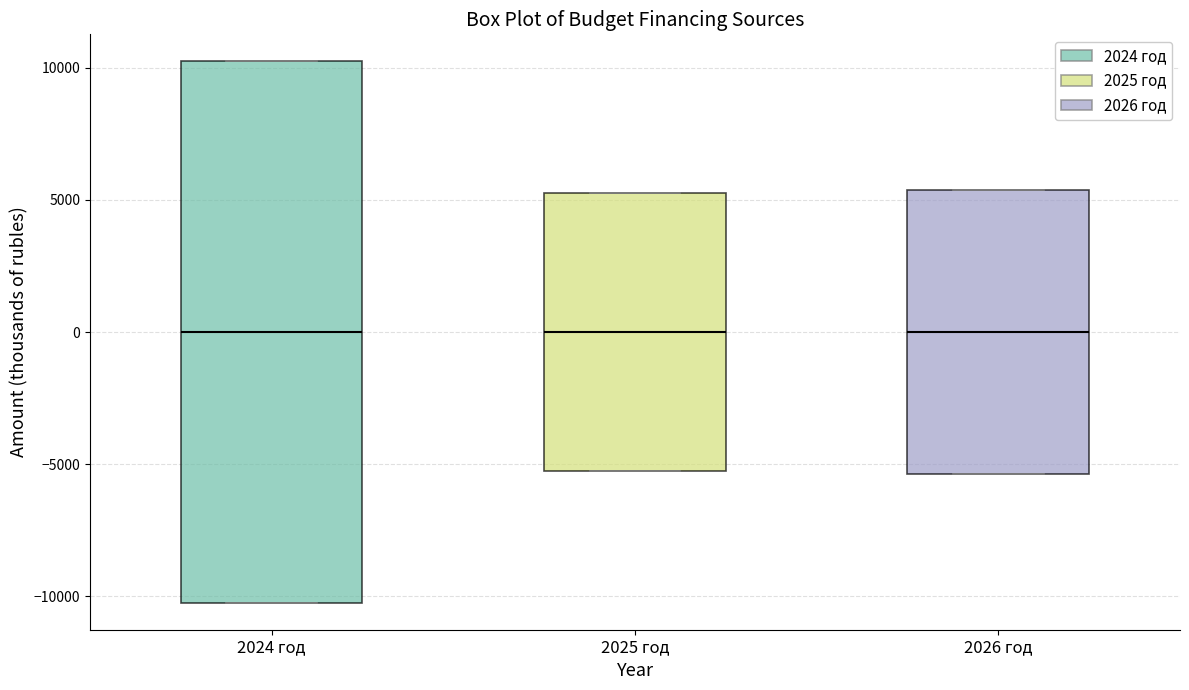

Comparing the boxes themselves (not the whiskers), which one is the tallest?

2024 год